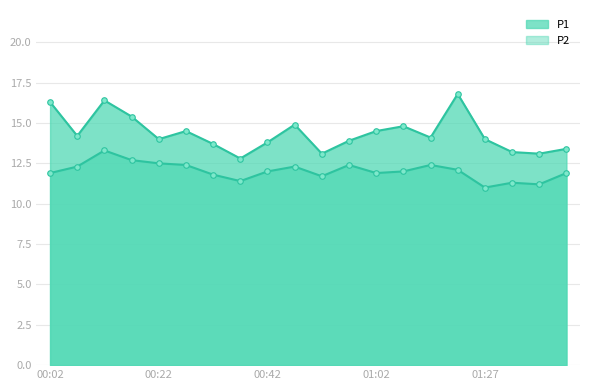

What are all the series names shown in the legend?

P1, P2